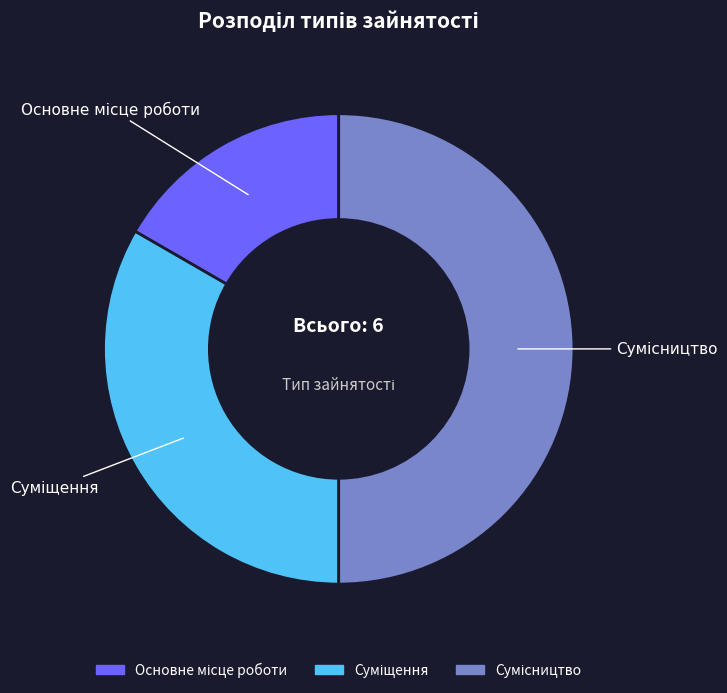

To the nearest percent, what portion does Сумісництво represent?

50%